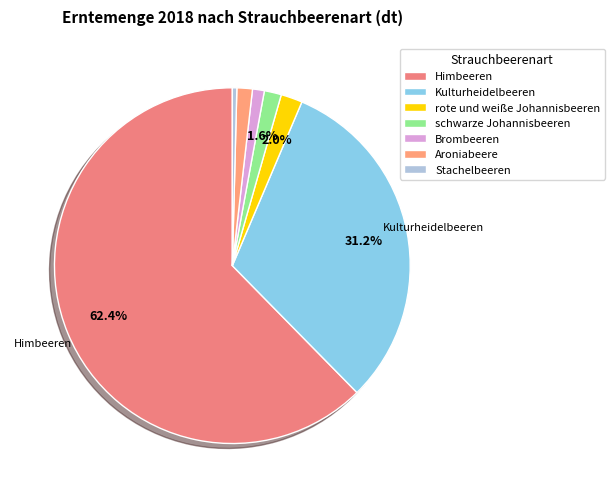

Is there any slice that represents more than half of the pie?

Yes